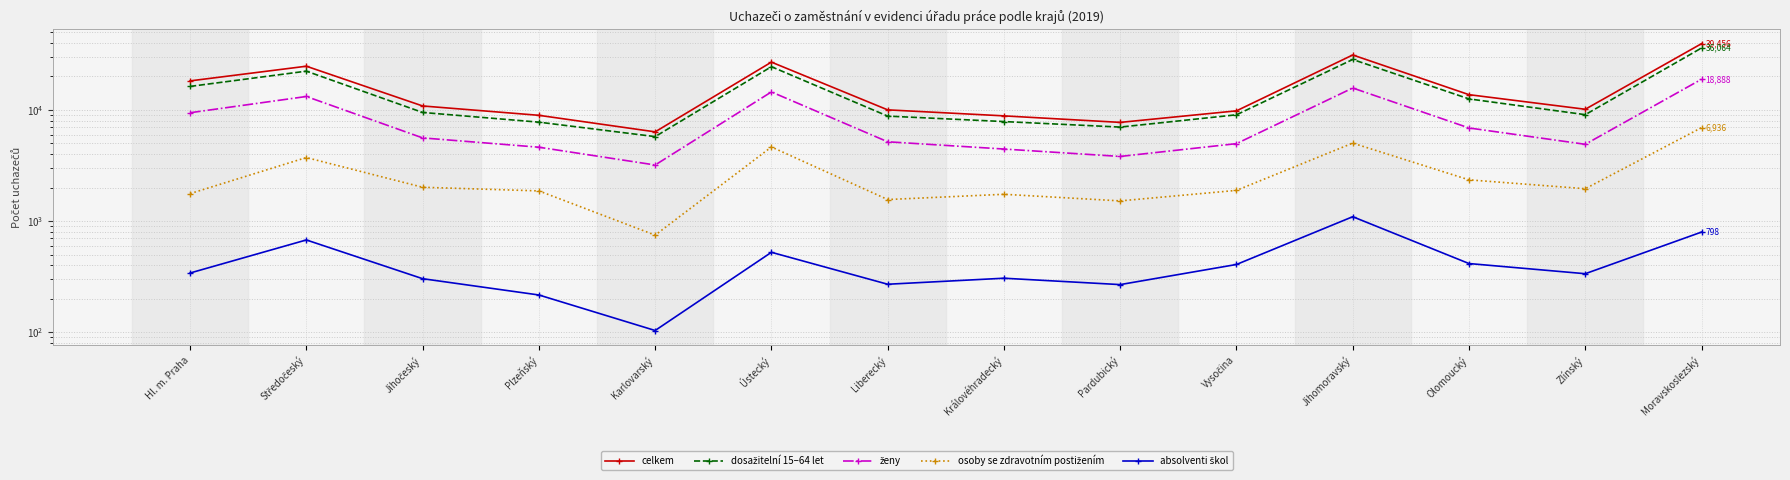

Between Královéhradecký and Jihomoravský, which series saw the biggest shift?

celkem